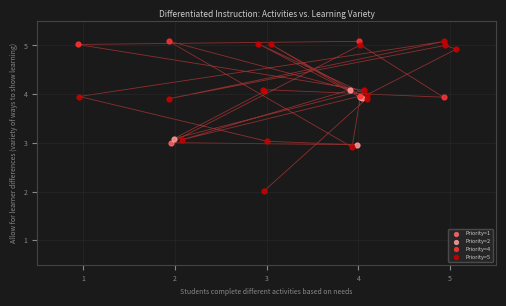

What are all the series names shown in the legend?

Priority=1, Priority=2, Priority=4, Priority=5